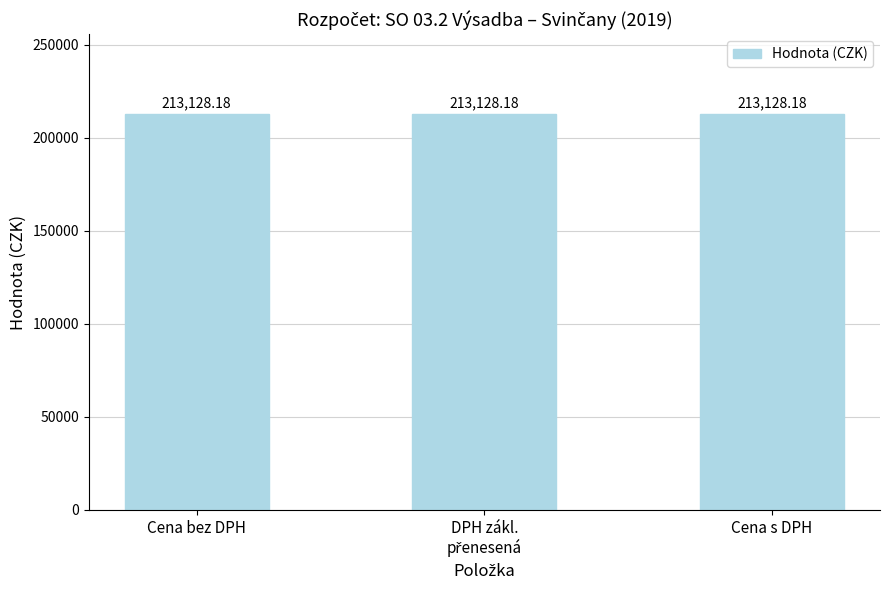

At which category does the chart reach its minimum across all series?

DPH základní